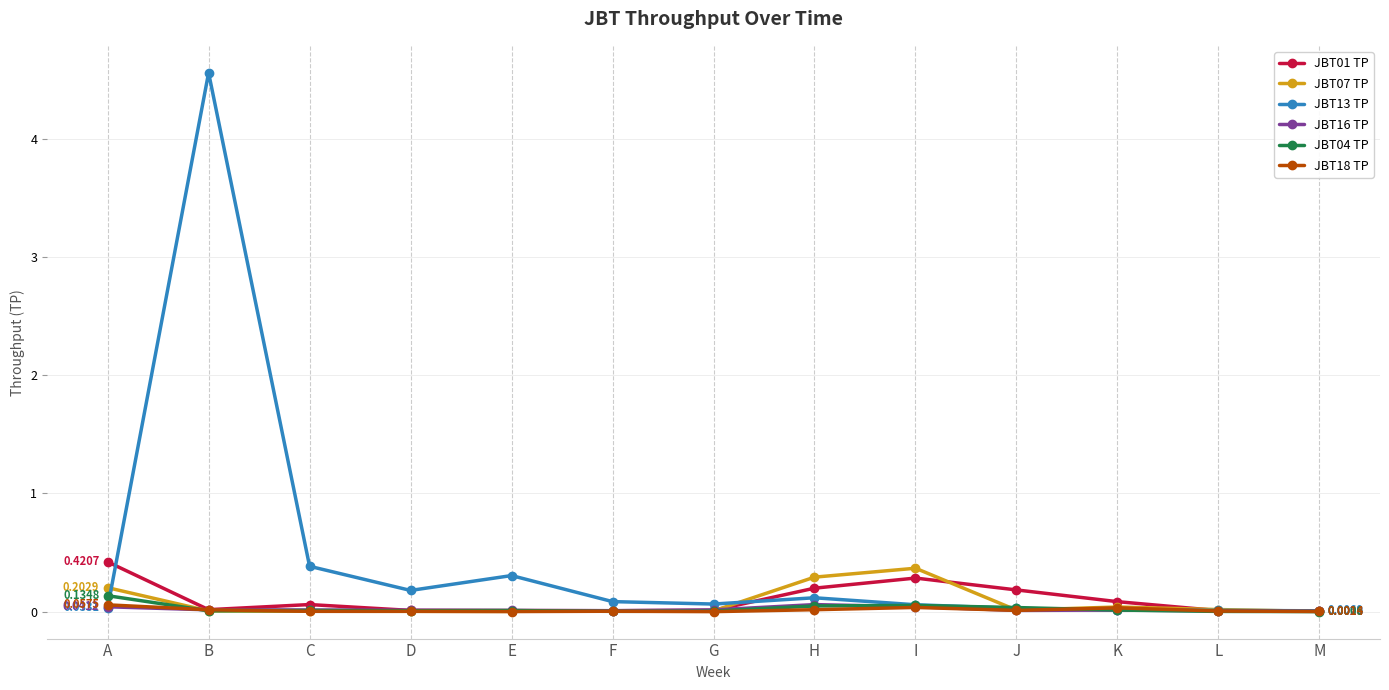

In JBT18 TP, how many points are lower than both neighbors (excluding endpoints)?

4